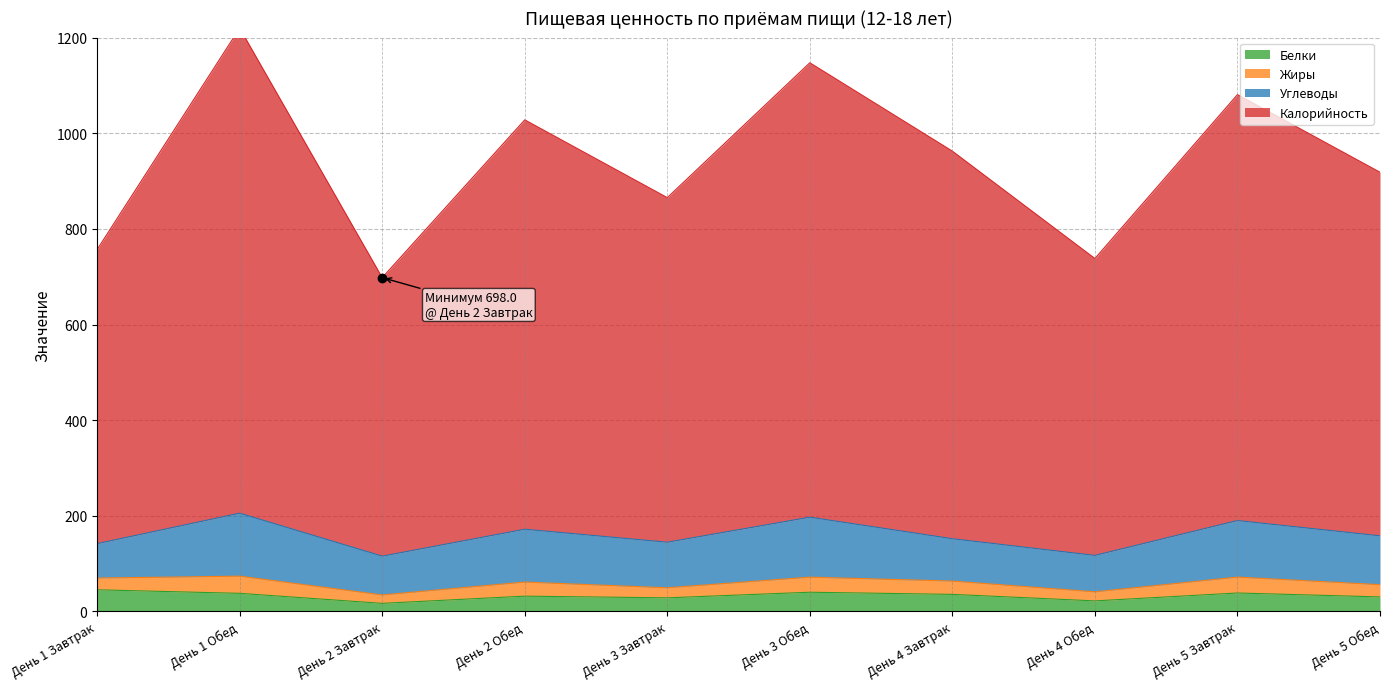

The Калорийность series shows 865.3 at День 3 Завтрак. True or false?

True